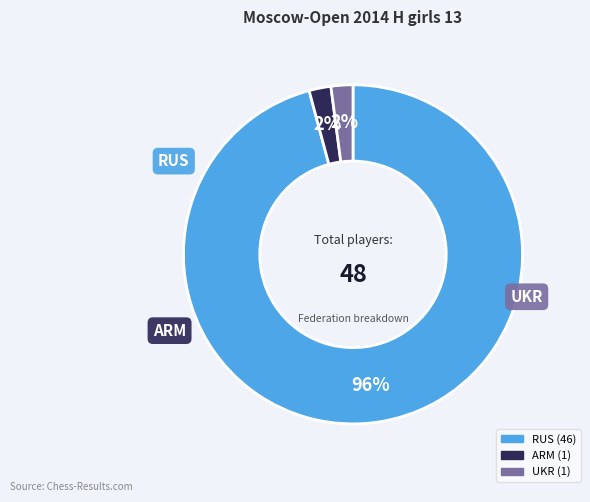

The RUS slice represents 96% of the pie. True or false?

True